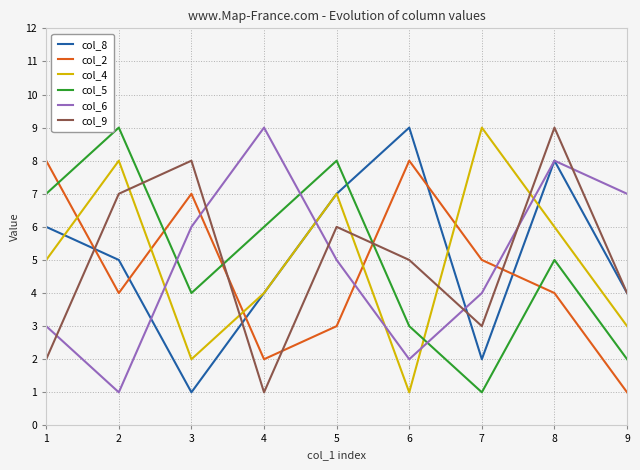

Between 5 and 6, which series saw the biggest shift?

col_4